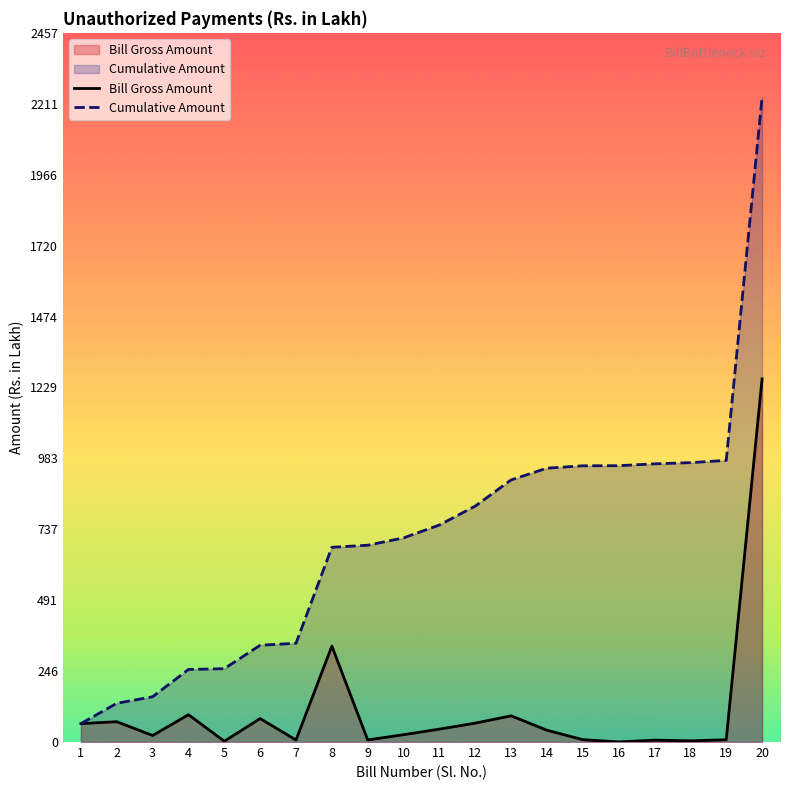

What is the value of the Bill Gross Amount point at the 16th from the left?

0.4